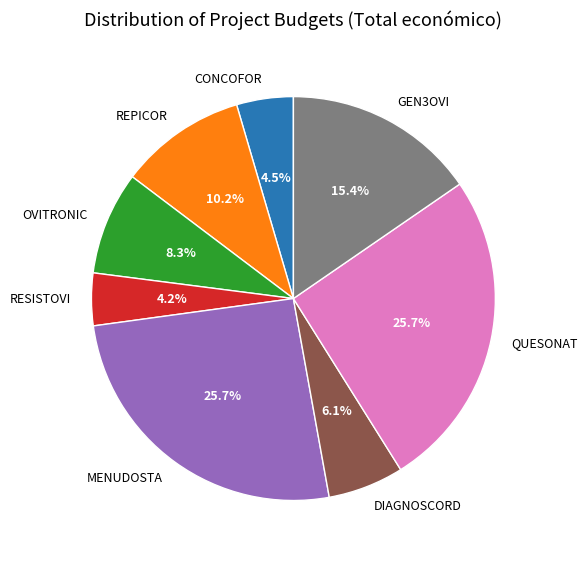

The RESISTOVI slice represents 4% of the pie. True or false?

True